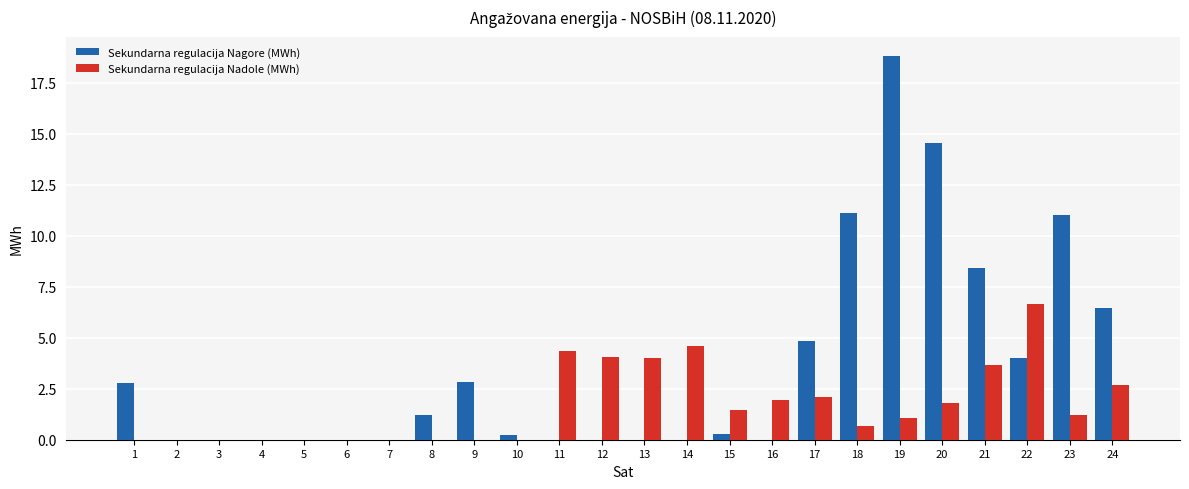

Between 13 and 15, which series saw the biggest shift?

Sekundarna regulacija Nadole (MWh)